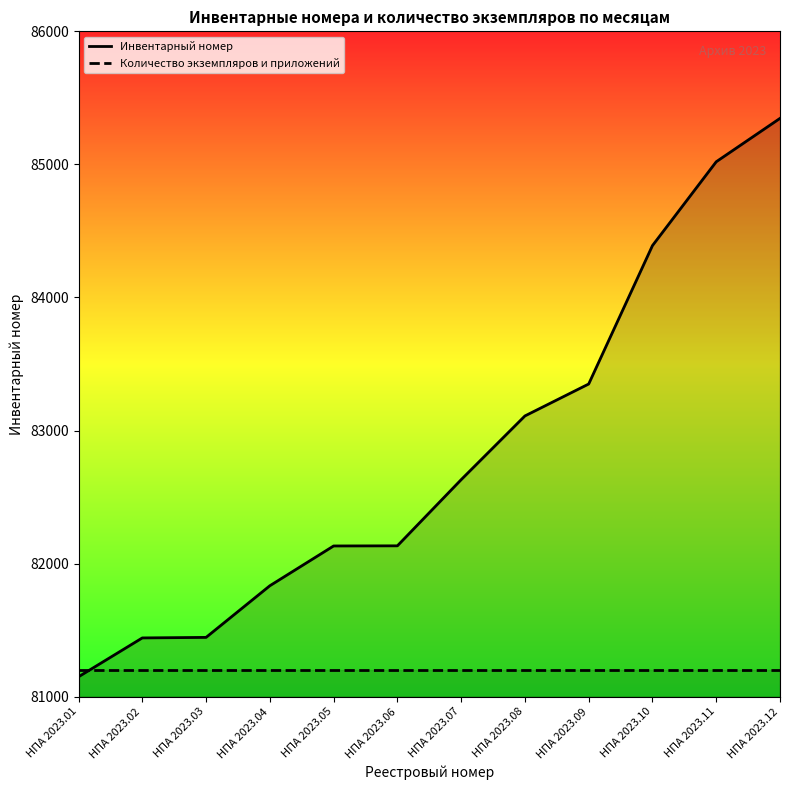

Which has a higher value, НПА 2023.02 or НПА 2023.06?

НПА 2023.06